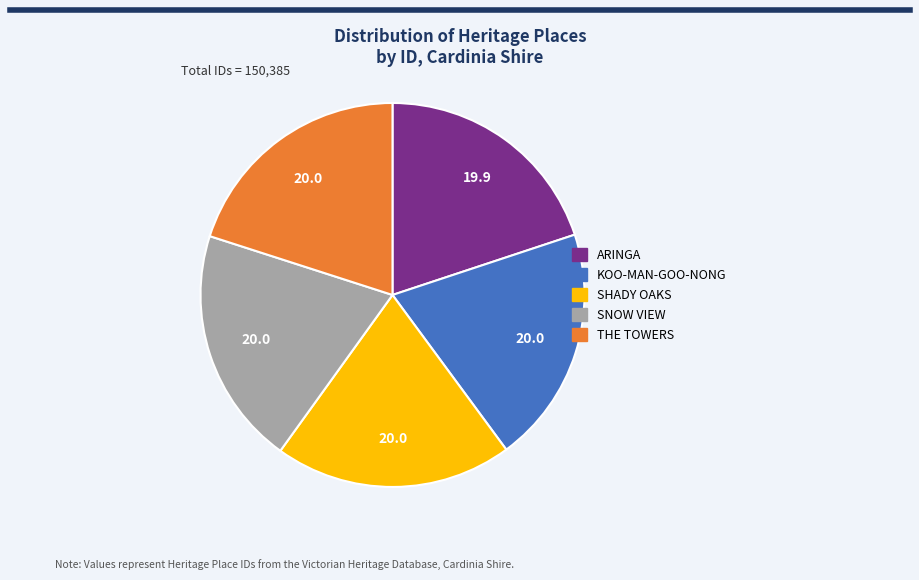

Is there a majority slice in this chart?

No